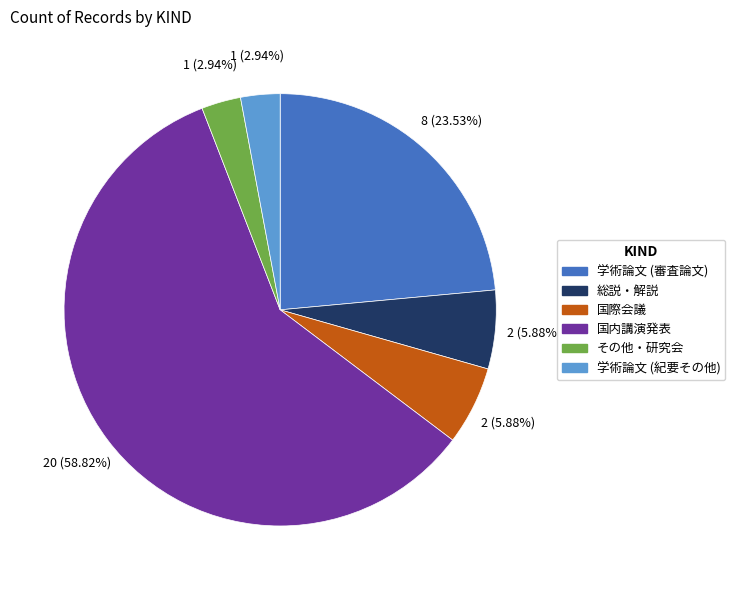

Does 国内講演発表 represent more than half of the total?

Yes